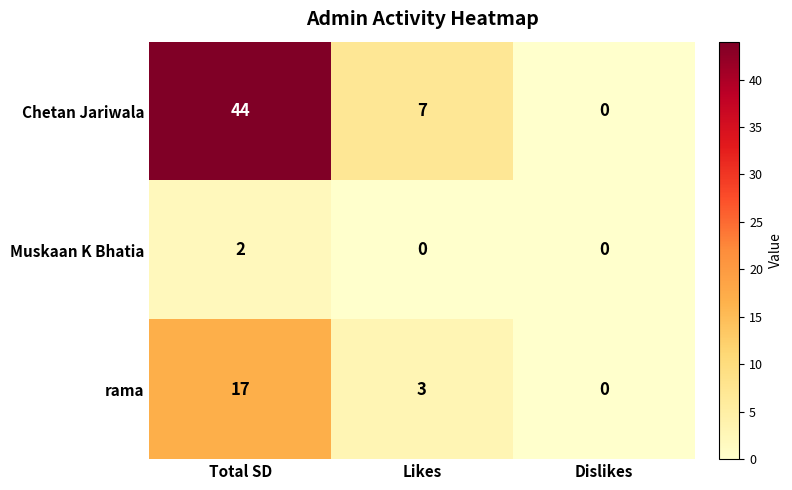

True or false: Chetan Jariwala has a value of 3 at Likes.

False